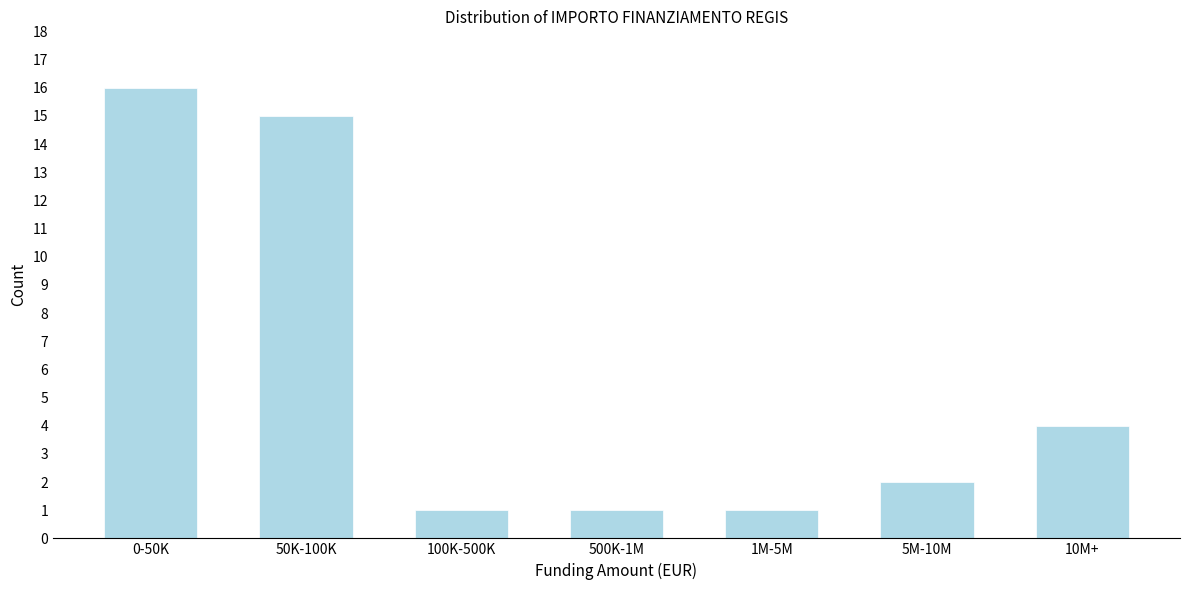

Reading left to right, what are all the values shown in this chart?

0-50K=16	50K-100K=15	100K-500K=1	500K-1M=1	1M-5M=1	5M-10M=2	10M+=4